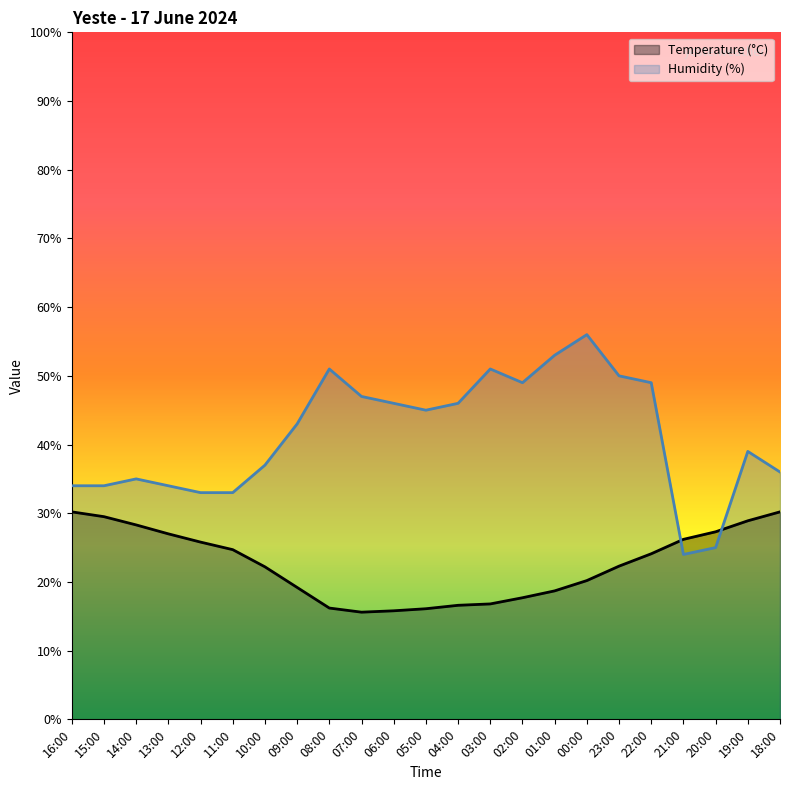

What is the highest value of the Temperature (°C) series?

30.2